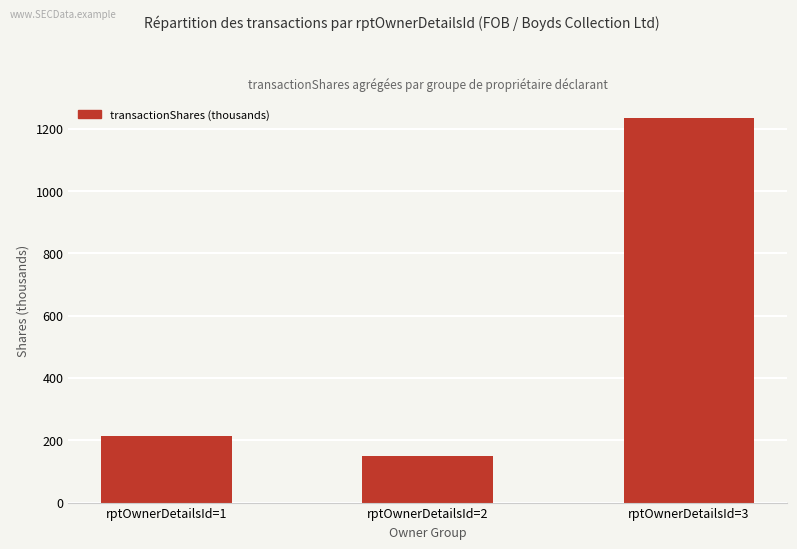

Which label corresponds to the smallest value in the chart?

rptOwnerDetailsId=2